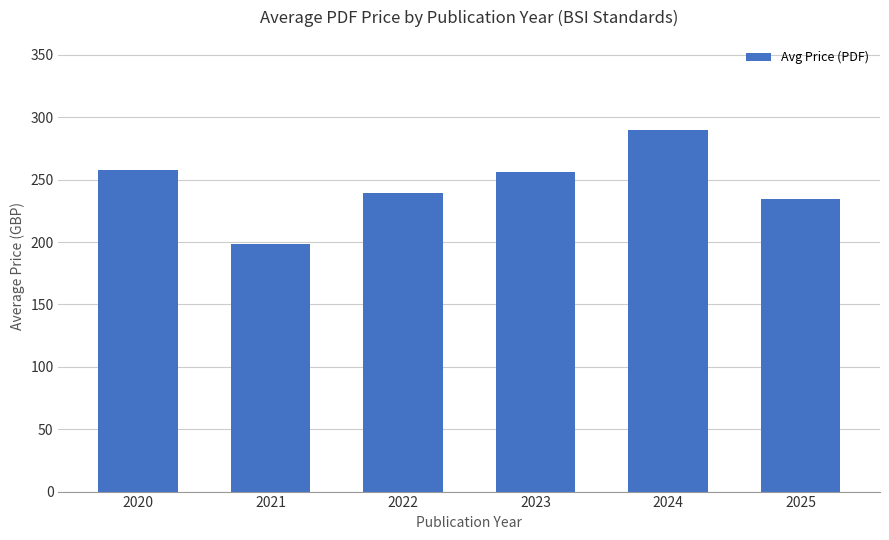

Which label corresponds to the largest value in the chart?

2024